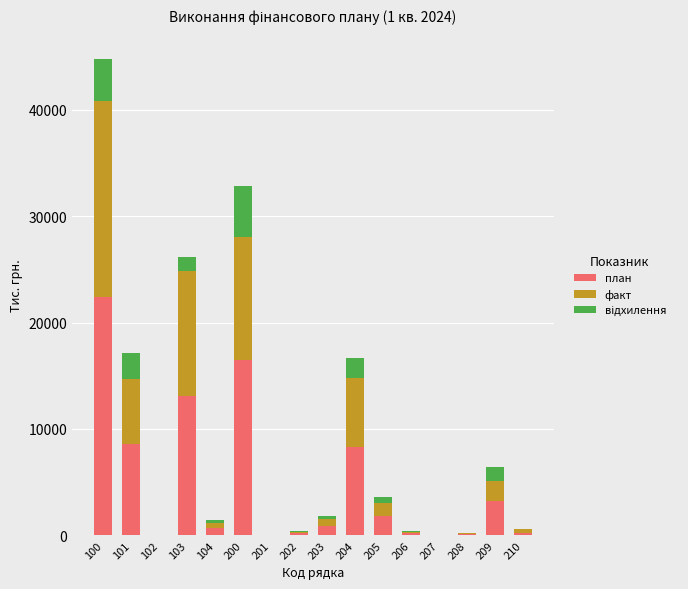

The value of план at 204 is 12132.7. True or false?

False